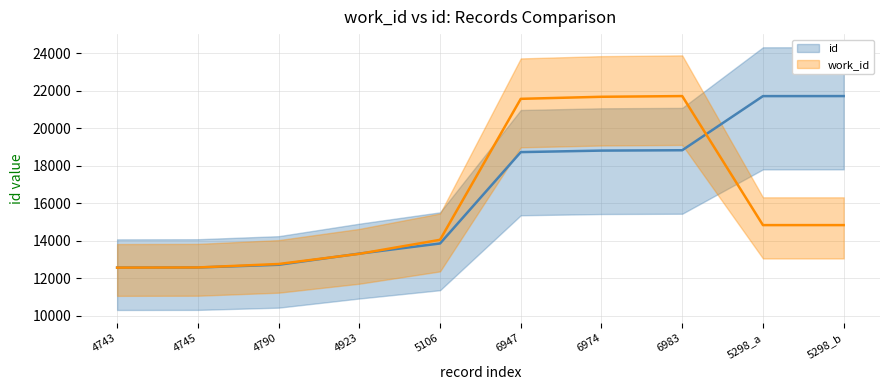

What position from the left is 4790?

3